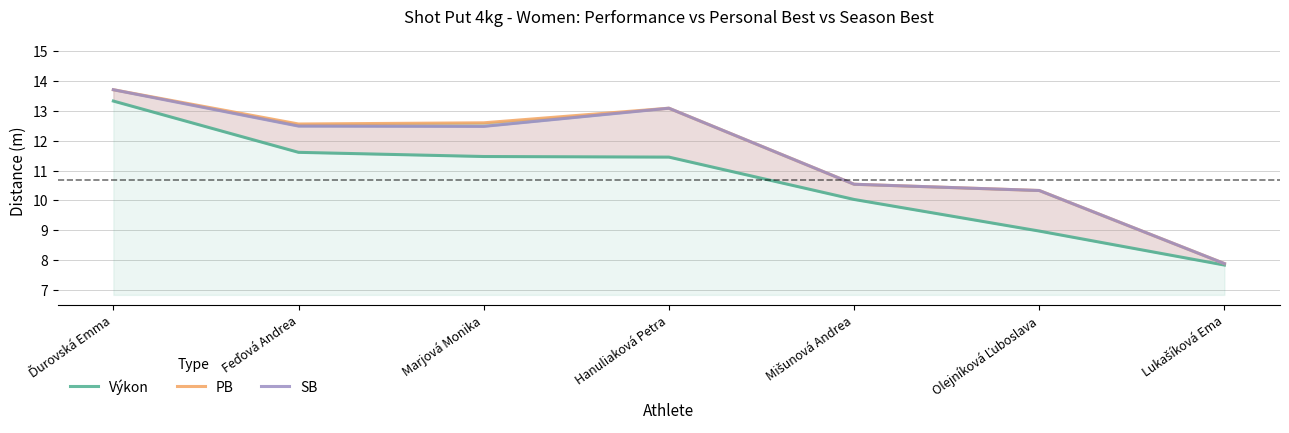

Reading left to right, extract all data points from this chart.

Výkon: Ďurovská Emma=13.3	Feďová Andrea=11.6	Marjová Monika=11.5	Hanuliaková Petra=11.4	Mišunová Andrea=10.0	Olejníková Ľuboslava=9.0	Lukašíková Ema=7.8
PB: Ďurovská Emma=13.7	Feďová Andrea=12.6	Marjová Monika=12.6	Hanuliaková Petra=13.1	Mišunová Andrea=10.5	Olejníková Ľuboslava=10.3	Lukašíková Ema=7.9
SB: Ďurovská Emma=13.7	Feďová Andrea=12.5	Marjová Monika=12.5	Hanuliaková Petra=13.1	Mišunová Andrea=10.5	Olejníková Ľuboslava=10.3	Lukašíková Ema=7.9